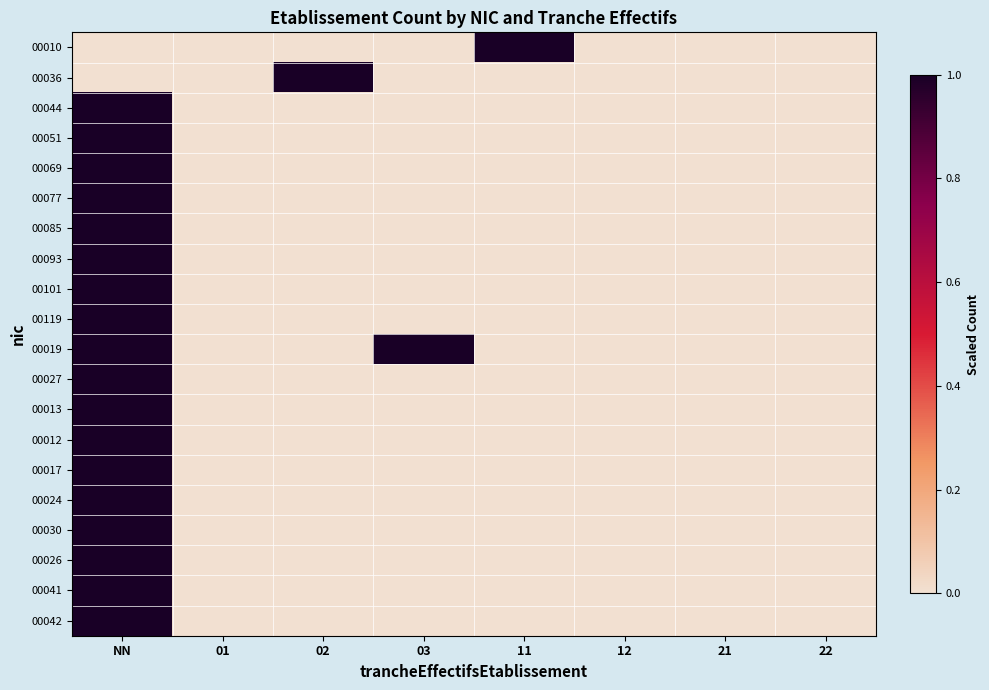

Reading left to right, list all the values displayed in this chart.

00010: NN=0	01=0	02=0	03=0	11=1	12=0	21=0	22=0
00036: NN=0	01=0	02=1	03=0	11=0	12=0	21=0	22=0
00044: NN=1	01=0	02=0	03=0	11=0	12=0	21=0	22=0
00051: NN=1	01=0	02=0	03=0	11=0	12=0	21=0	22=0
00069: NN=1	01=0	02=0	03=0	11=0	12=0	21=0	22=0
00077: NN=1	01=0	02=0	03=0	11=0	12=0	21=0	22=0
00085: NN=1	01=0	02=0	03=0	11=0	12=0	21=0	22=0
00093: NN=1	01=0	02=0	03=0	11=0	12=0	21=0	22=0
00101: NN=1	01=0	02=0	03=0	11=0	12=0	21=0	22=0
00119: NN=1	01=0	02=0	03=0	11=0	12=0	21=0	22=0
00019: NN=1	01=0	02=0	03=1	11=0	12=0	21=0	22=0
00027: NN=1	01=0	02=0	03=0	11=0	12=0	21=0	22=0
00013: NN=1	01=0	02=0	03=0	11=0	12=0	21=0	22=0
00012: NN=1	01=0	02=0	03=0	11=0	12=0	21=0	22=0
00017: NN=1	01=0	02=0	03=0	11=0	12=0	21=0	22=0
00024: NN=1	01=0	02=0	03=0	11=0	12=0	21=0	22=0
00030: NN=1	01=0	02=0	03=0	11=0	12=0	21=0	22=0
00026: NN=1	01=0	02=0	03=0	11=0	12=0	21=0	22=0
00041: NN=1	01=0	02=0	03=0	11=0	12=0	21=0	22=0
00042: NN=1	01=0	02=0	03=0	11=0	12=0	21=0	22=0